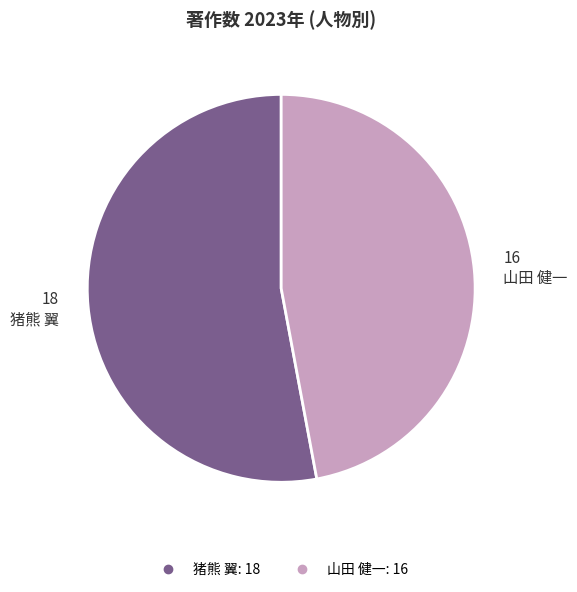

Which has a higher value, 猪熊 翼 or 山田 健一?

猪熊 翼